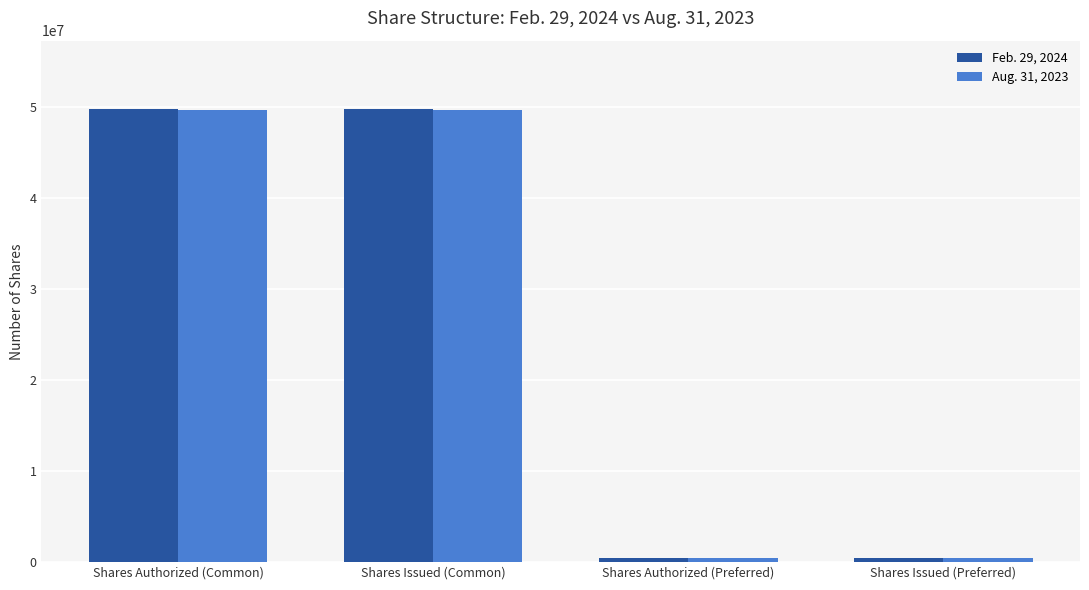

What value does the Aug. 31, 2023 series have at Shares Authorized (Common), to the nearest 100?

49665600